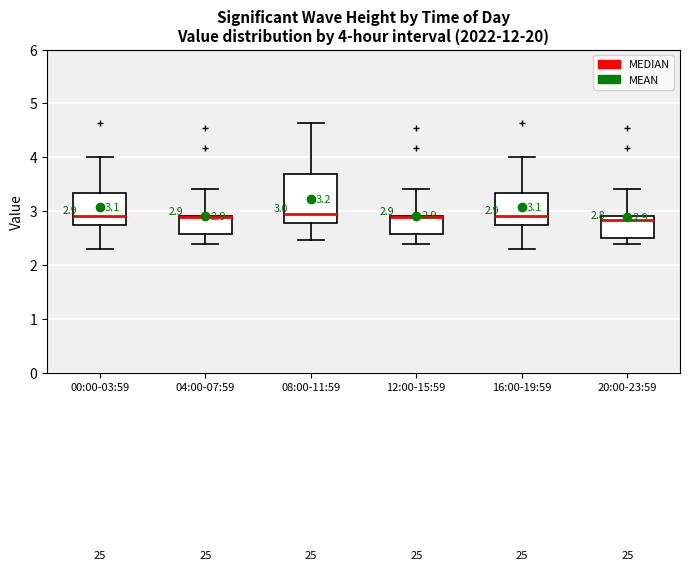

Which box is the tallest, from its lower edge to its upper edge?

08:00-11:59